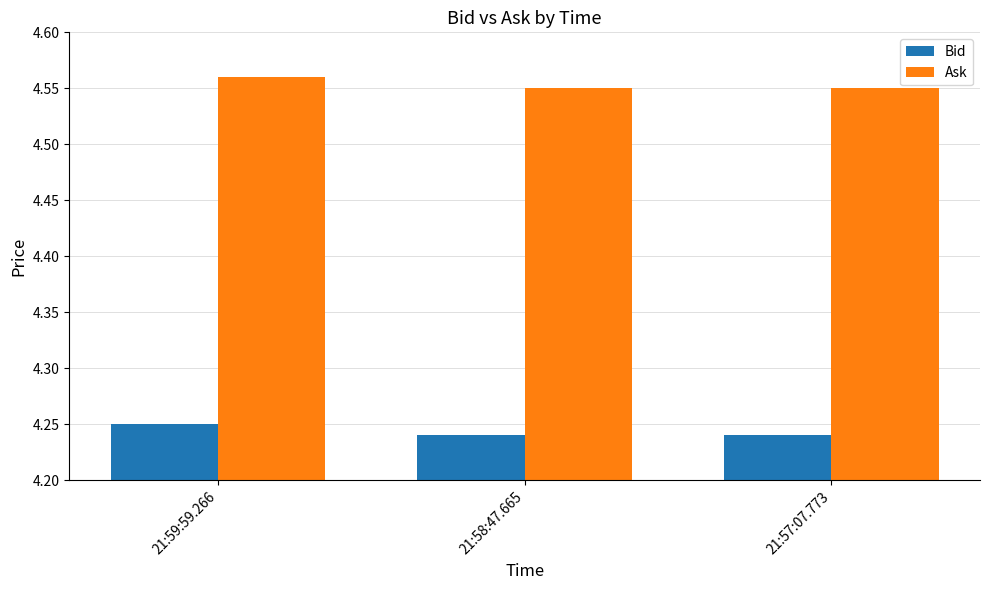

At which category is the sum across all series the highest?

21:59:59.266